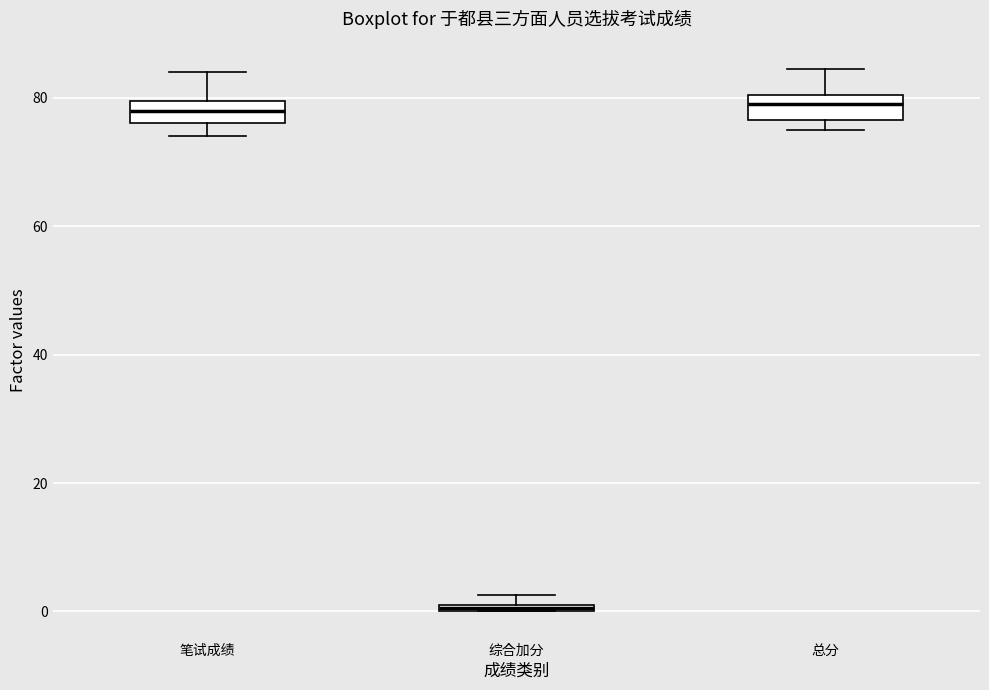

Which box's median line is the lowest?

综合加分